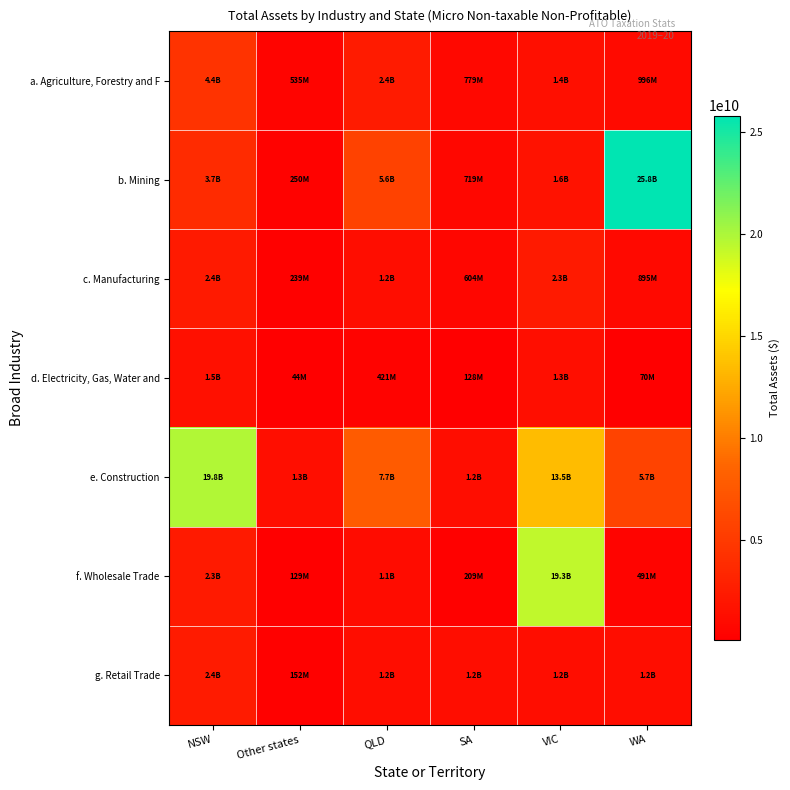

At Other states, list the series in order from smallest to largest.

d. Electricity, Gas, Water and, f. Wholesale Trade, g. Retail Trade, c. Manufacturing, b. Mining, a. Agriculture, Forestry and F, e. Construction